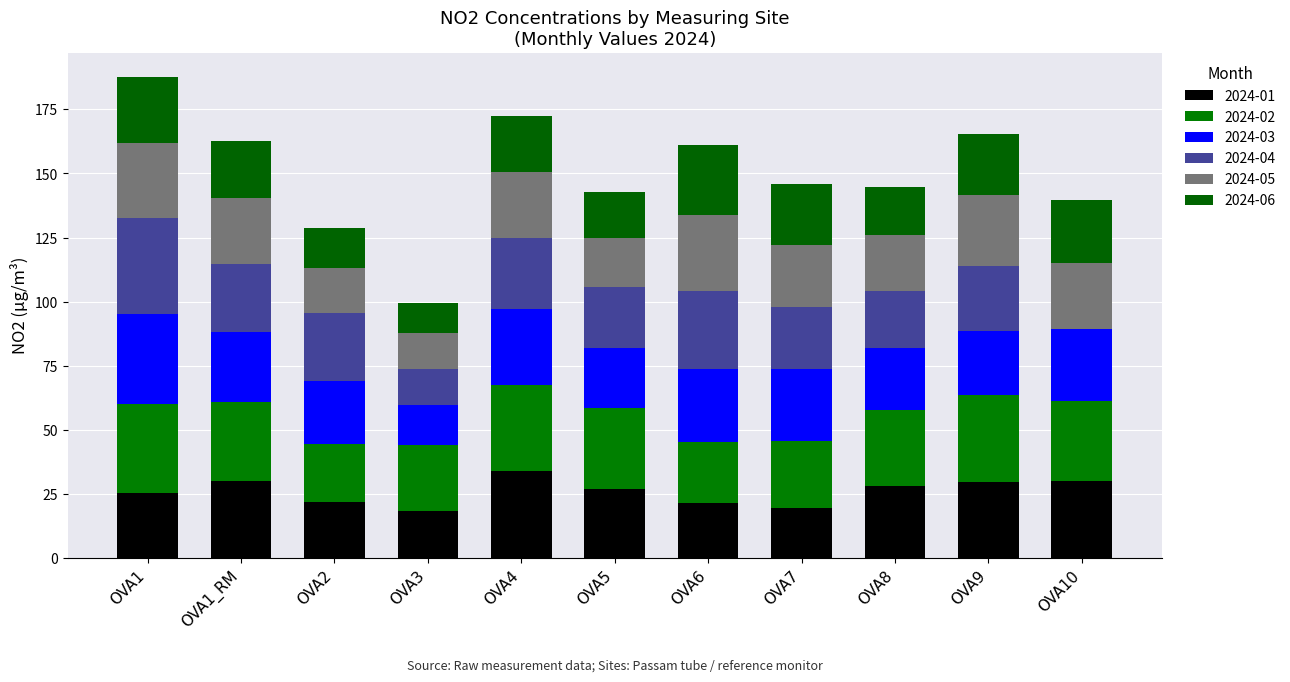

Where does the 2024-02 series first go above 30?

OVA1